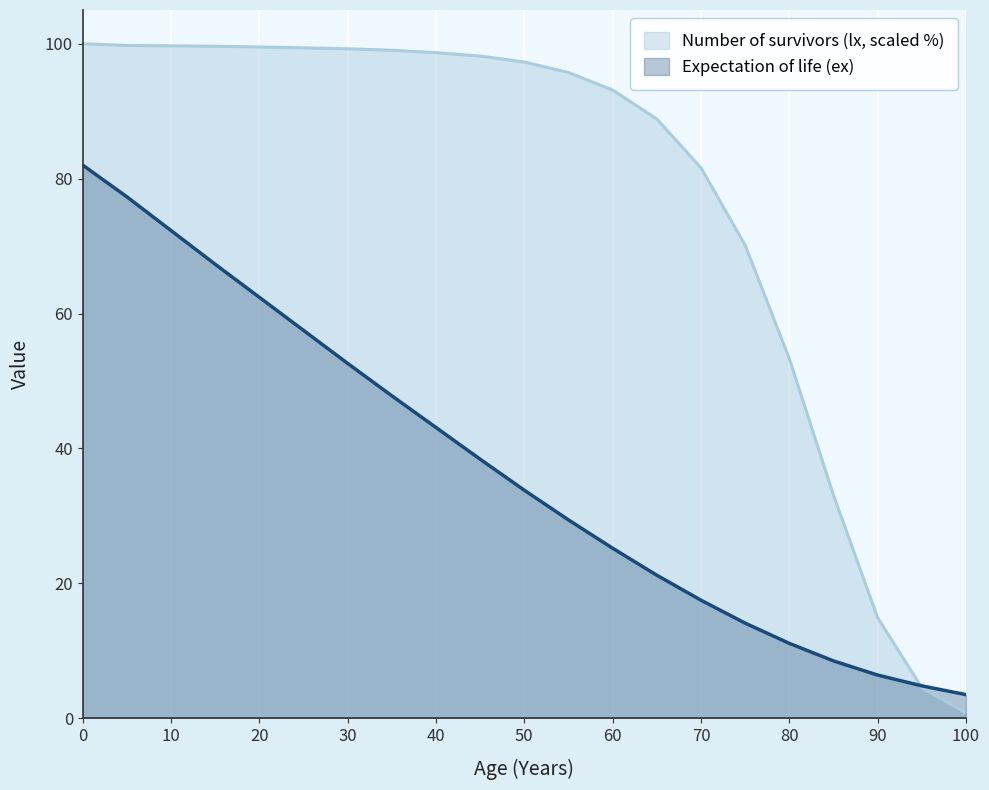

Is the value of Number of survivors (lx) at 20 greater than the value of Expectation of life (ex) at 40?

Yes